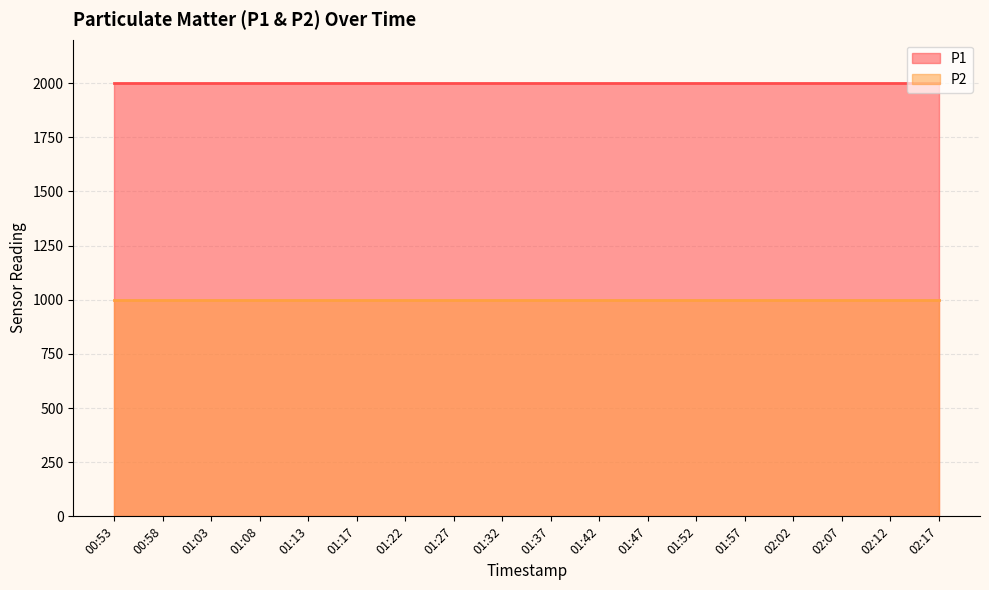

What is the label of the 10th point from the right?

01:32